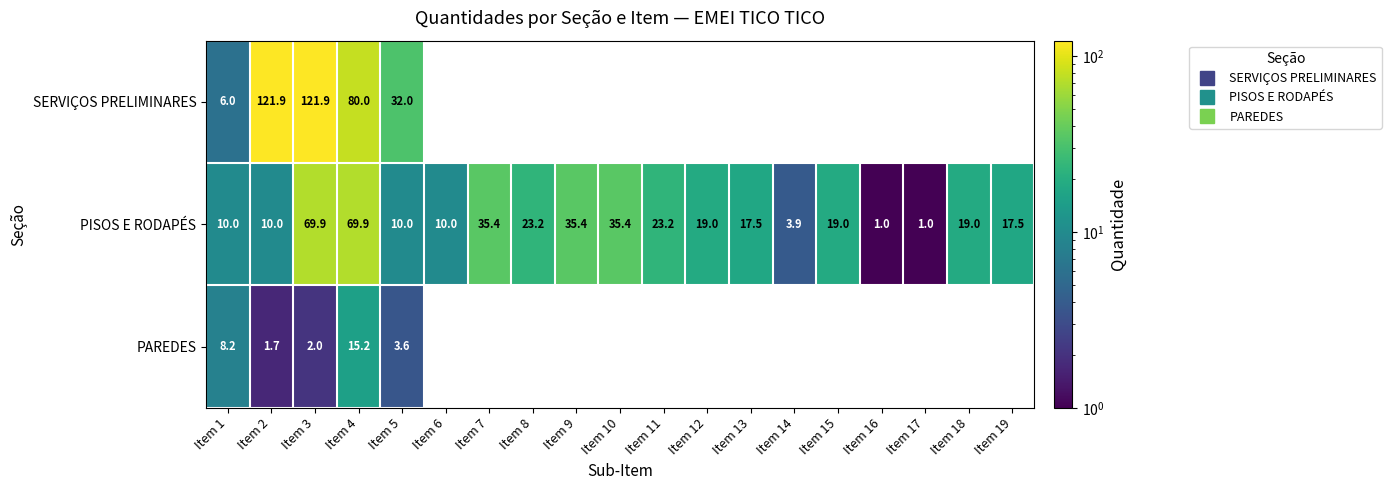

How many values in SERVIÇOS PRELIMINARES are above zero?

5